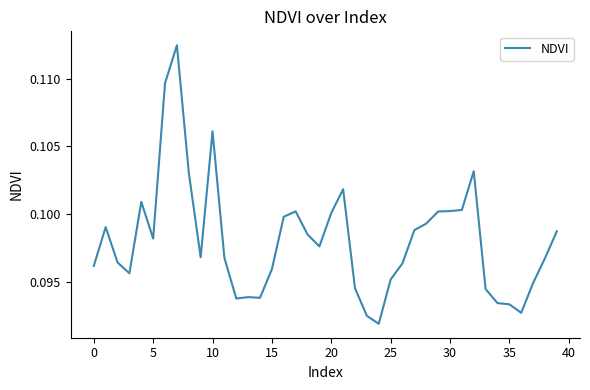

Is this an area chart (filled region under the line)?

No